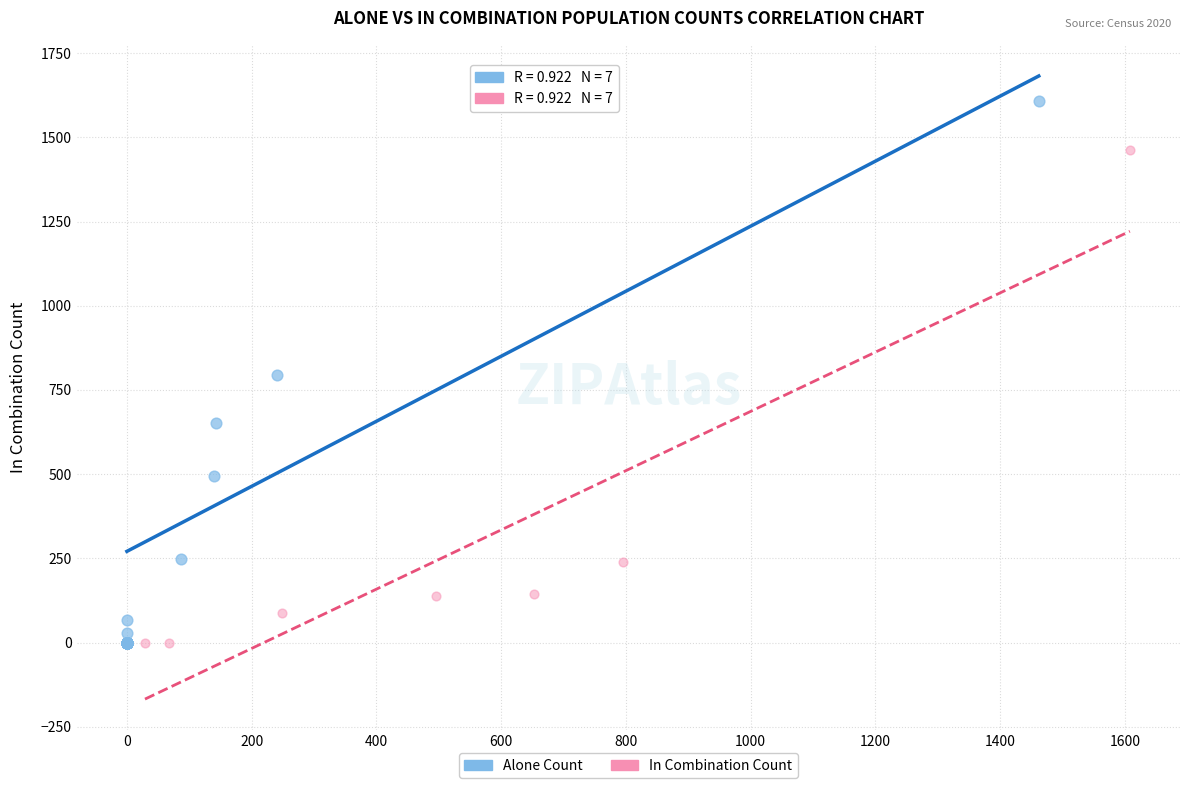

What are all the series names shown in the legend?

Alone Count, In Combination Count